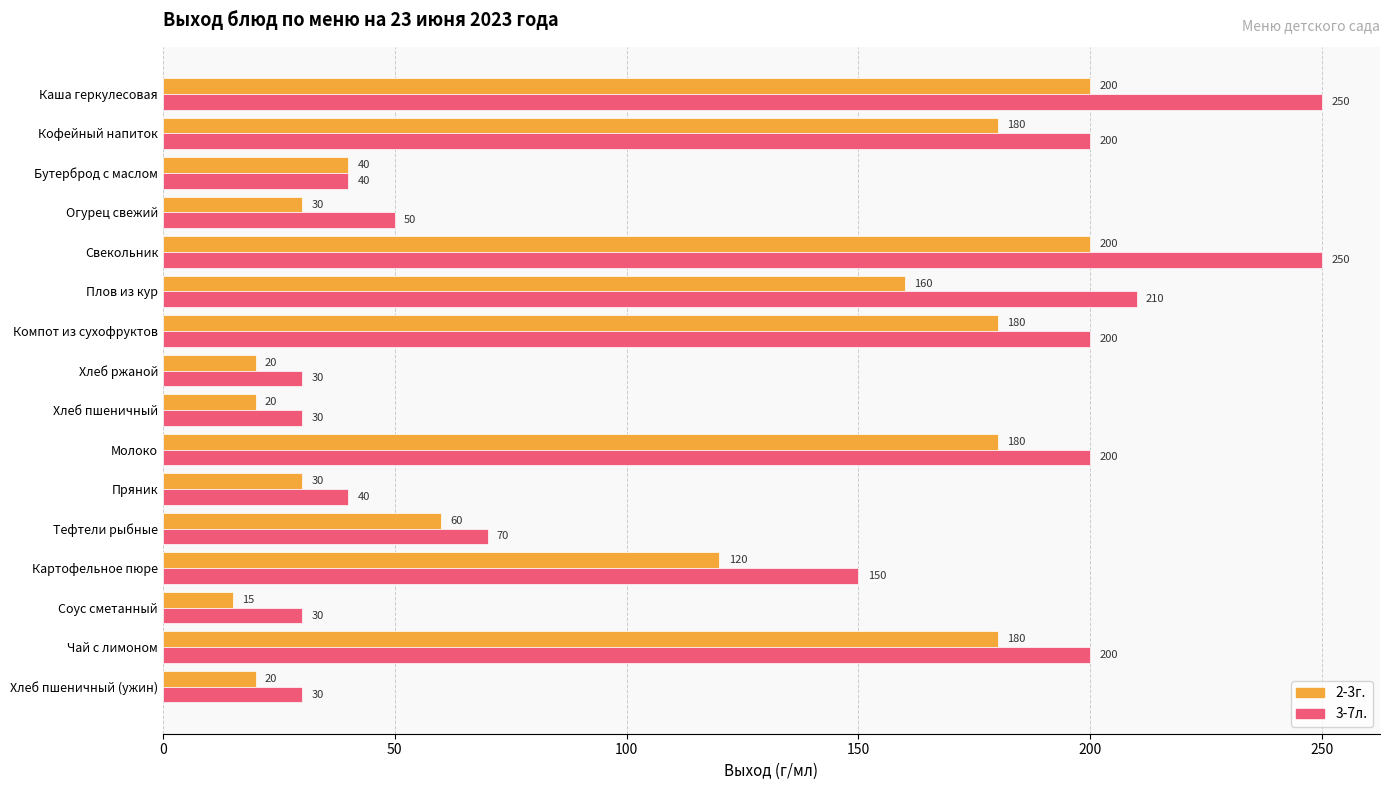

True or false: 2-3г. has a value of 40 at Бутерброд с маслом.

True